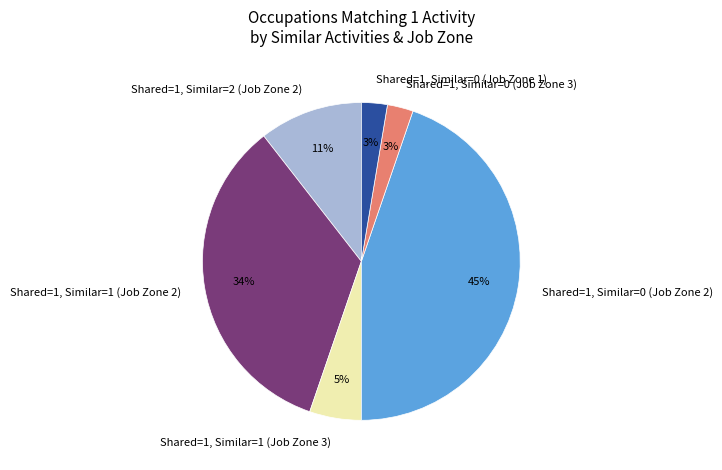

To the nearest percent, what percentage of the pie is Shared=1, Similar=1 (Job Zone 3)?

5%